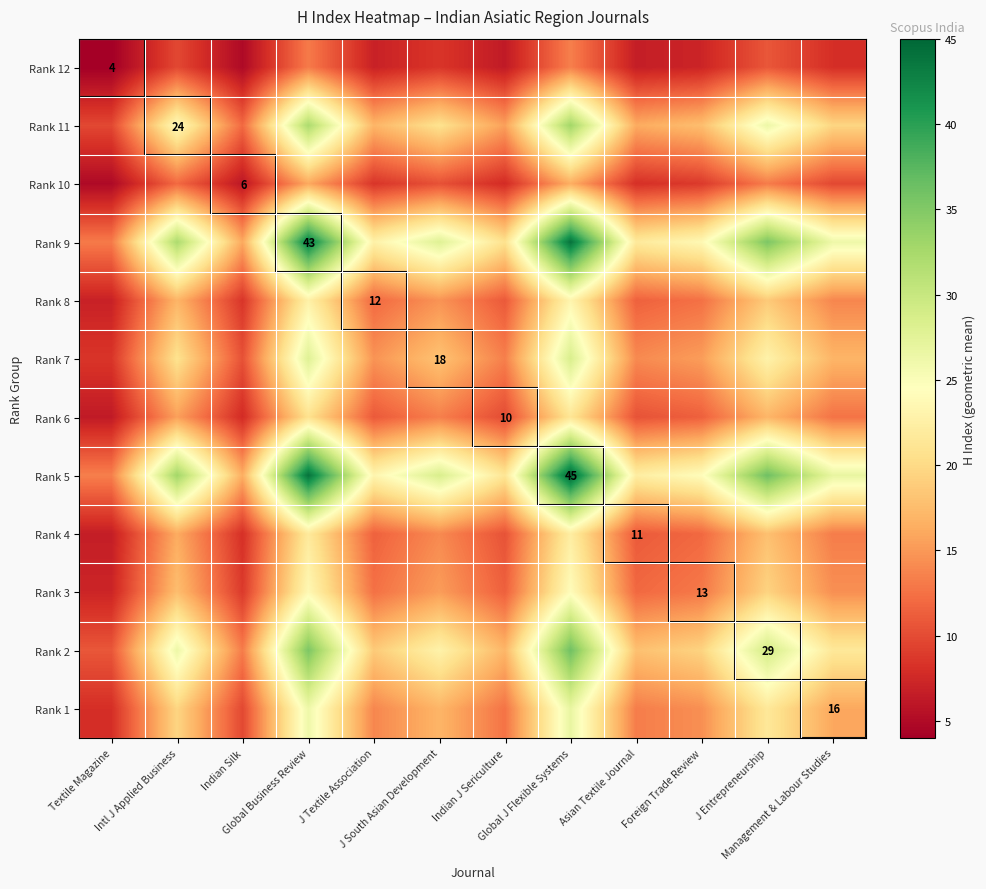

At which label does Rank 5 first exceed 26?

Intl J Applied Business